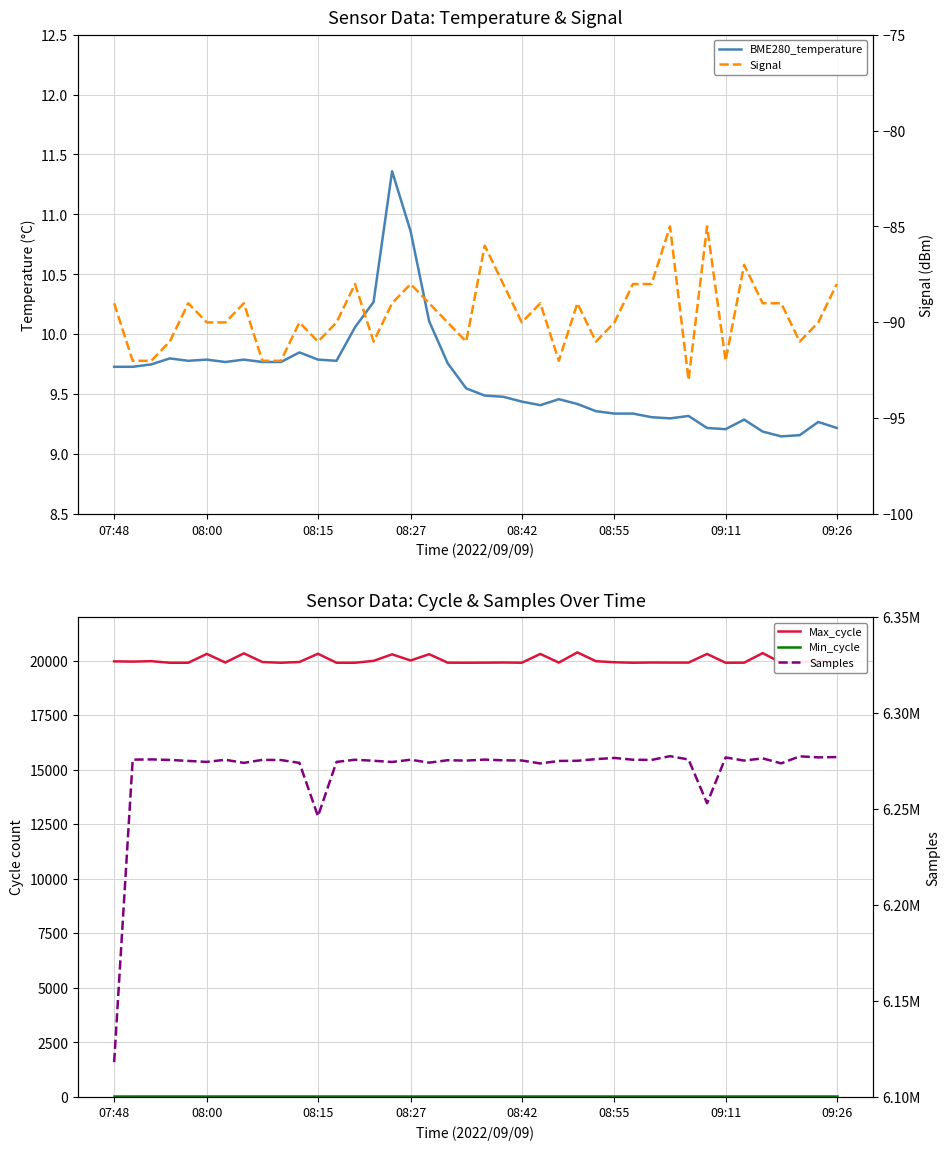

What position from the right is 25?

15